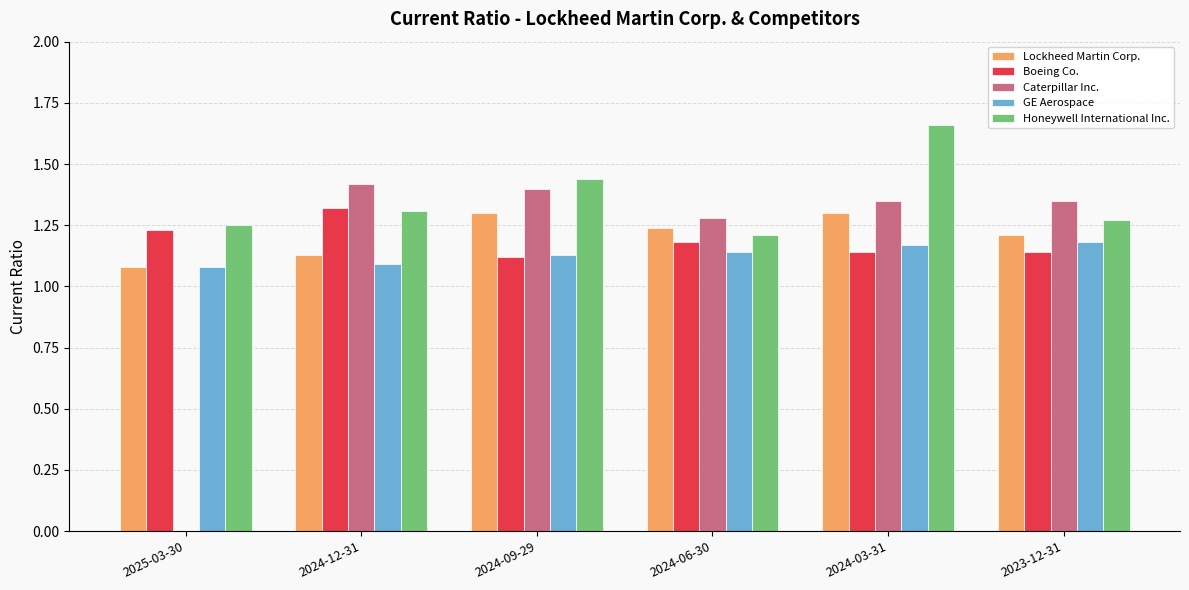

At which category is the sum across all series the highest?

2024-03-31